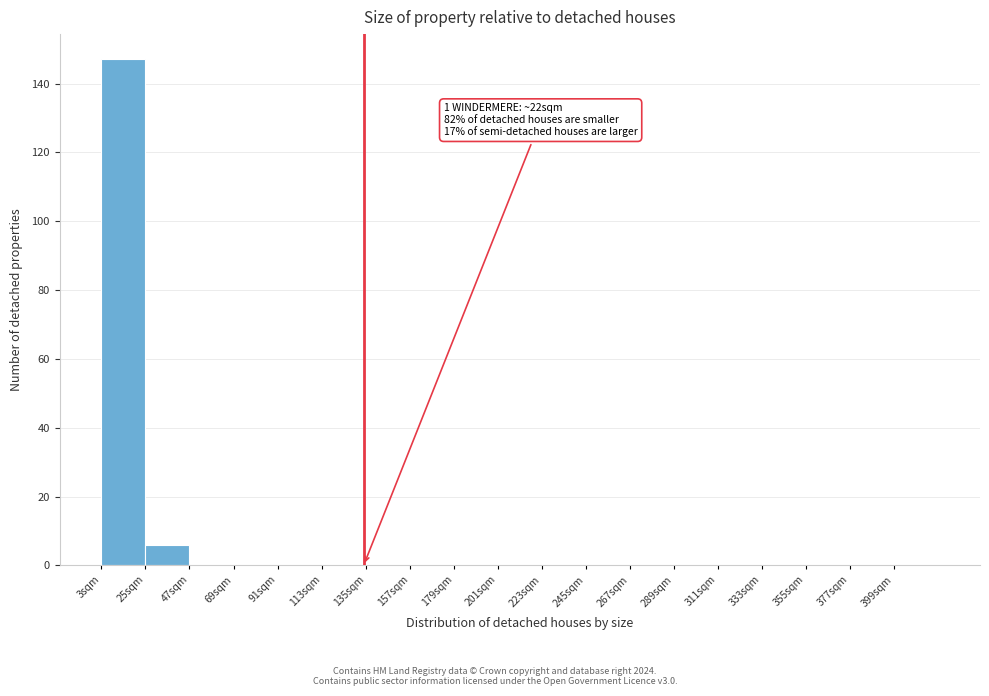

Which range on the x-axis has the tallest bar?

3 to 25